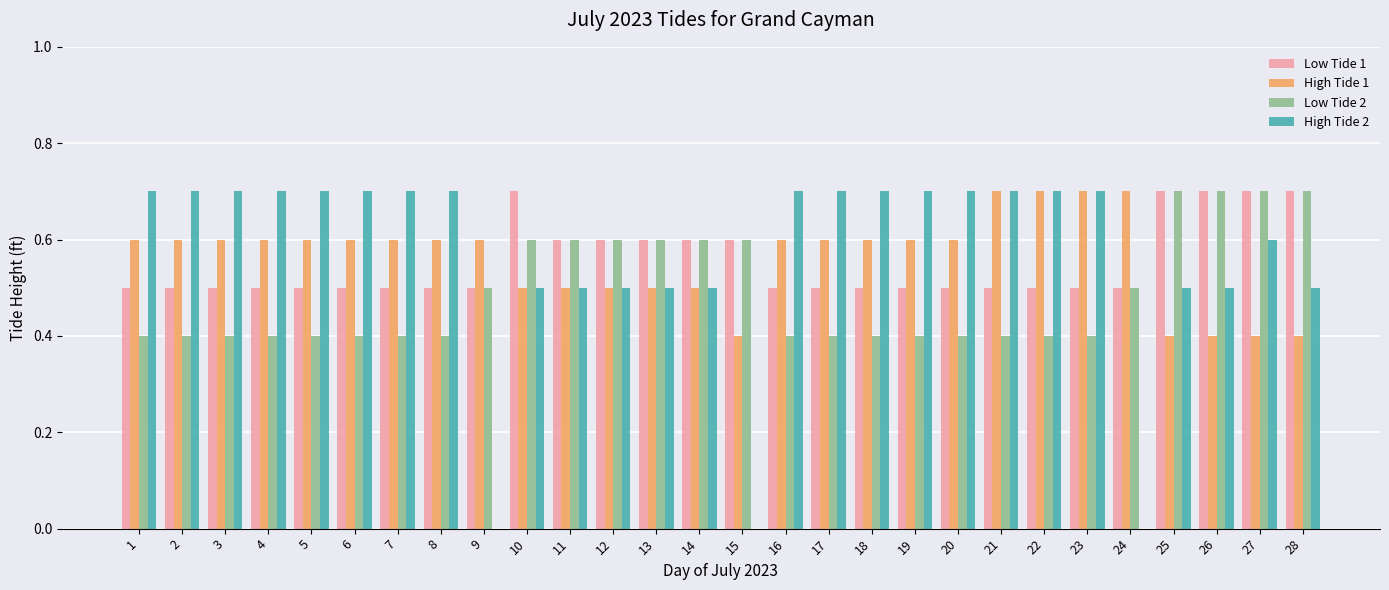

What is the maximum value for Low Tide 1?

0.7